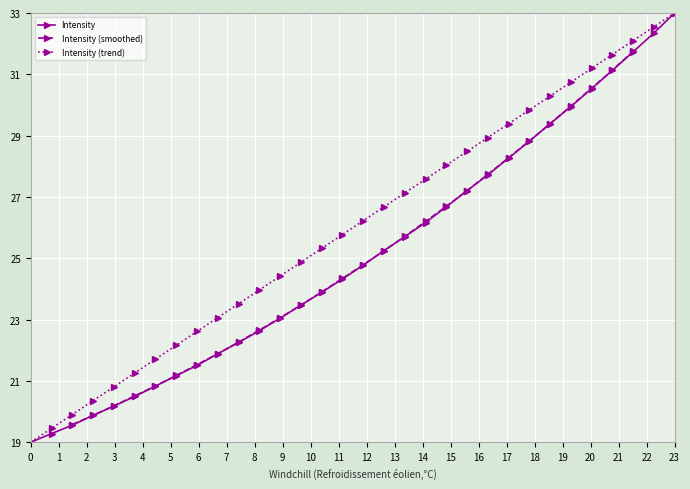

True or false: the data shows 36.7 at 221.3083.

False